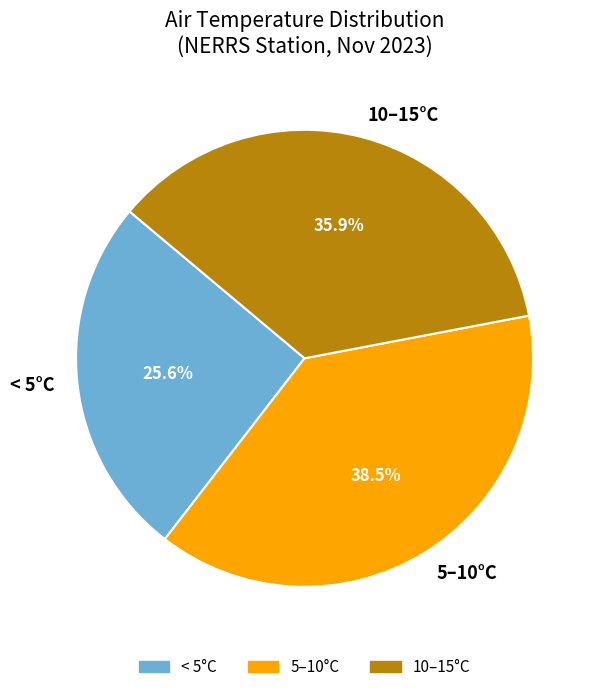

Between 5–10°C and < 5°C, which is larger?

5–10°C